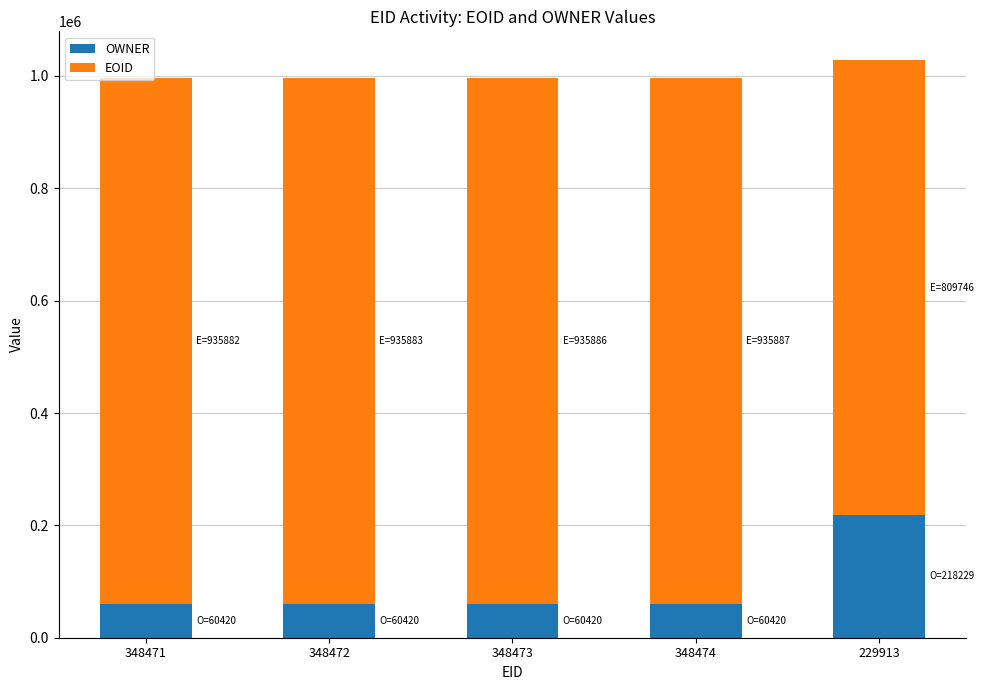

At which label does OWNER reach its peak?

229913